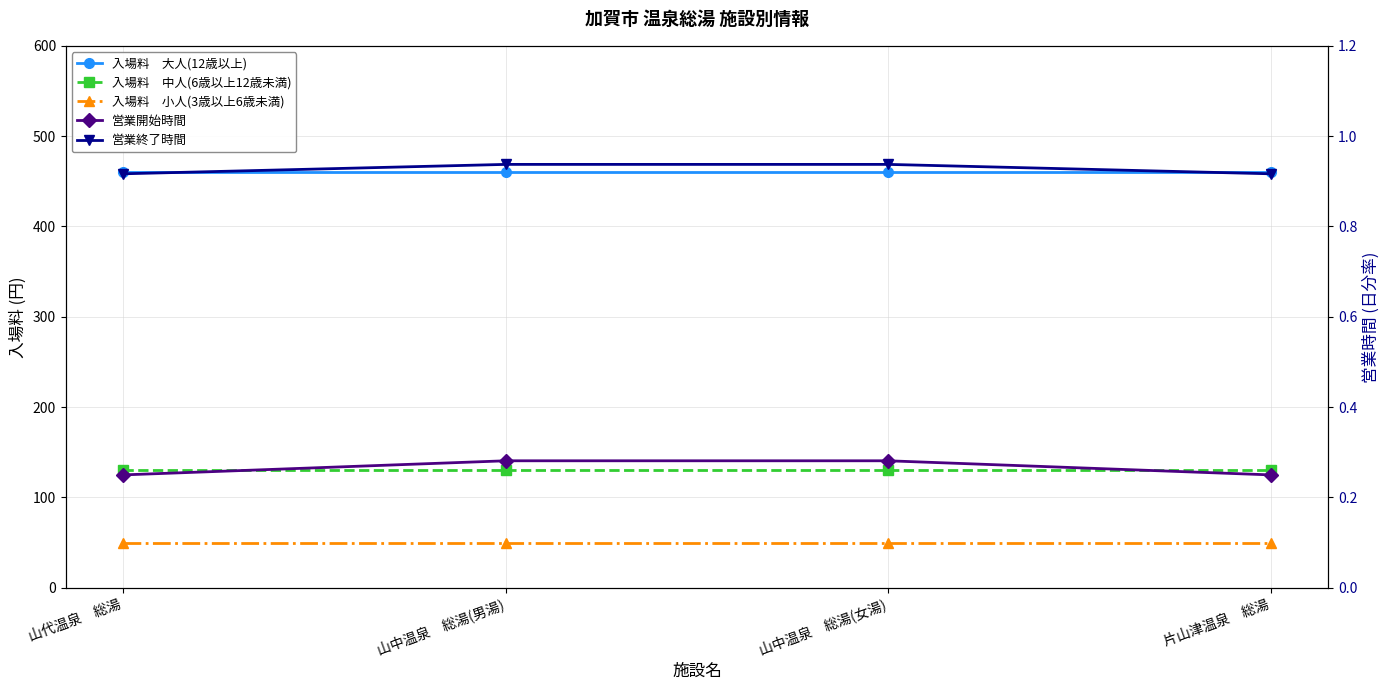

What is the value of the 営業開始時間 point at the 1st from the left?

0.2